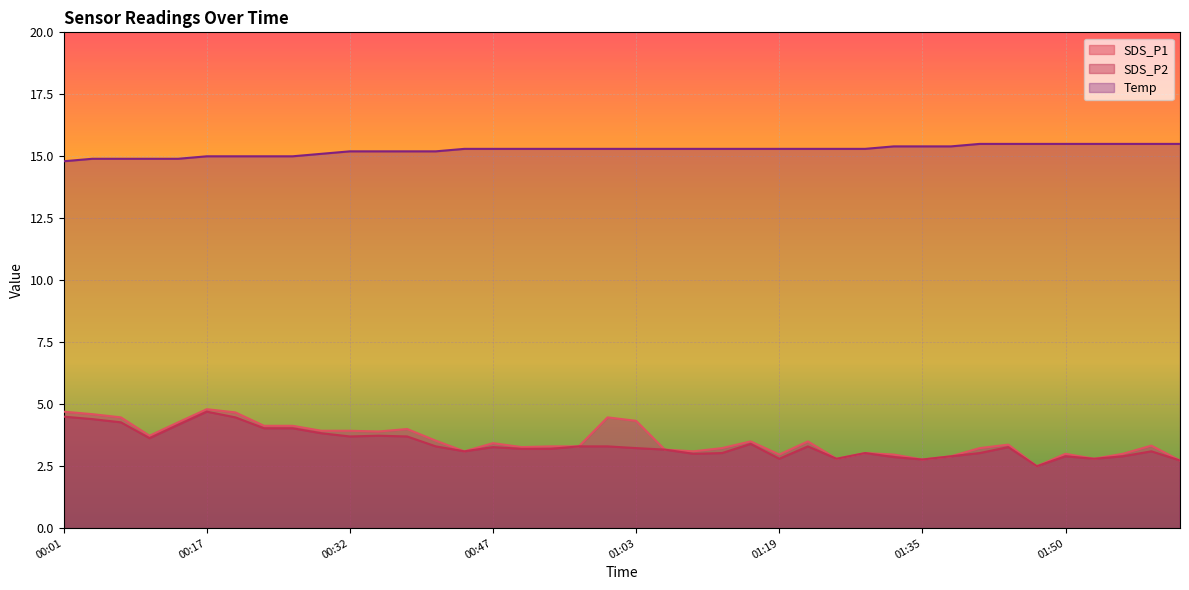

Rank the series at 01:41 from lowest to highest value.

SDS_P2, SDS_P1, Temp